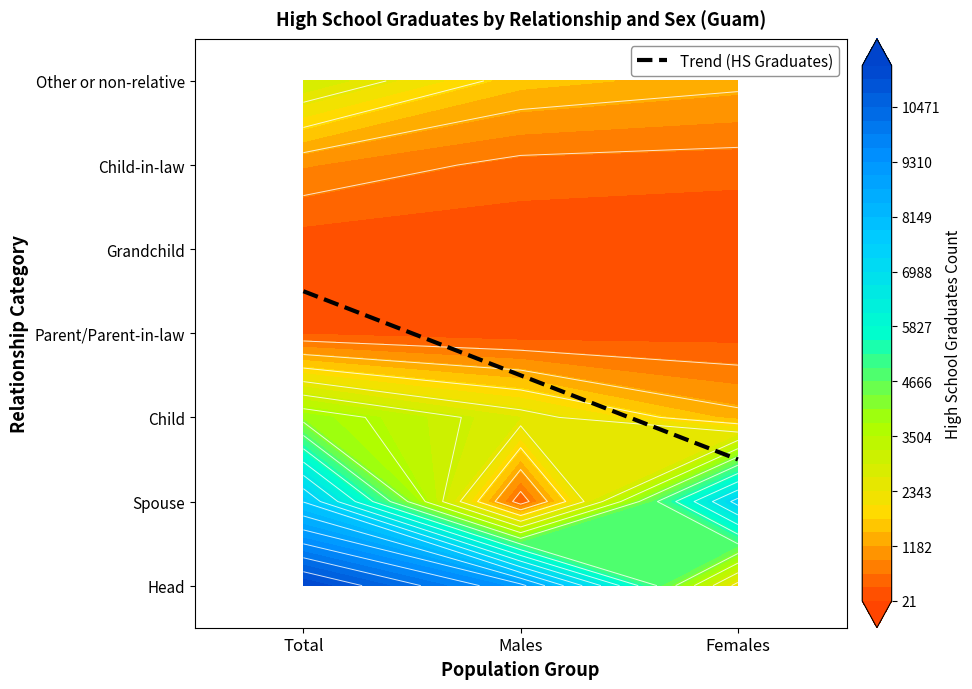

Rank the series by their maximum value, from lowest to highest.

Grandchild, Parent/Parent-in-law, Child-in-law, Other or non-relative, Child, Spouse, Head